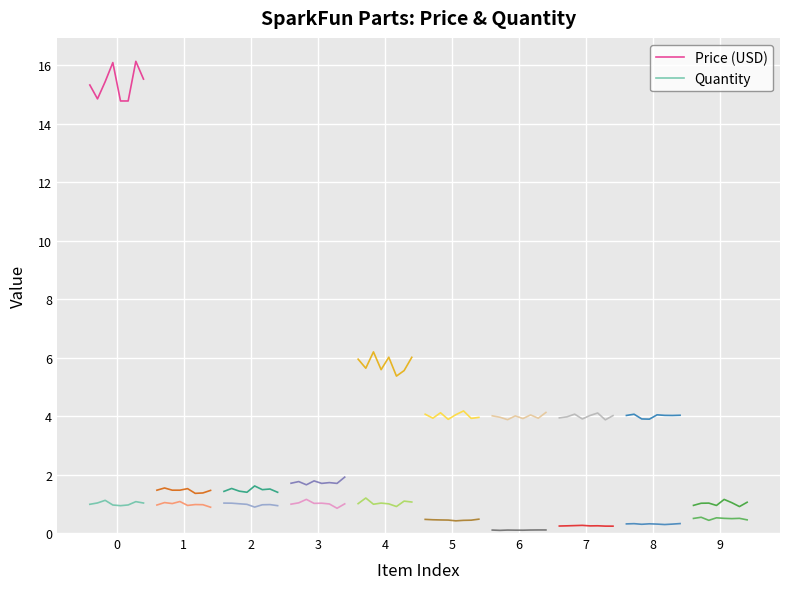

What is the value of the Price (USD) point at the 4th from the left?

16.1